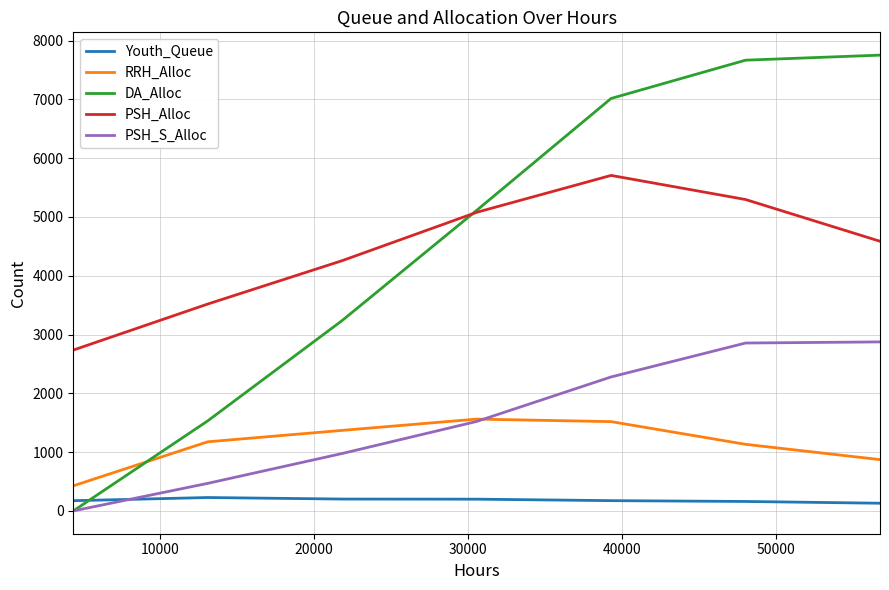

What is the lowest value of the PSH_Alloc series?

2736